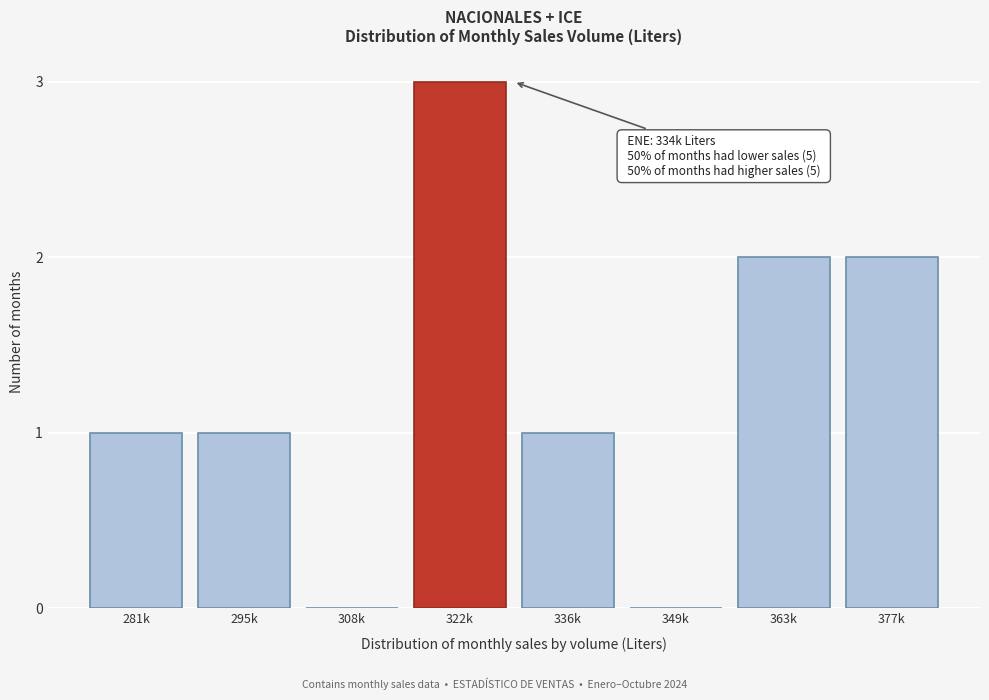

Reading right to left, what are all the values shown in this chart?

377k=2	363k=2	349k=0	336k=1	322k=3	308k=0	295k=1	281k=1